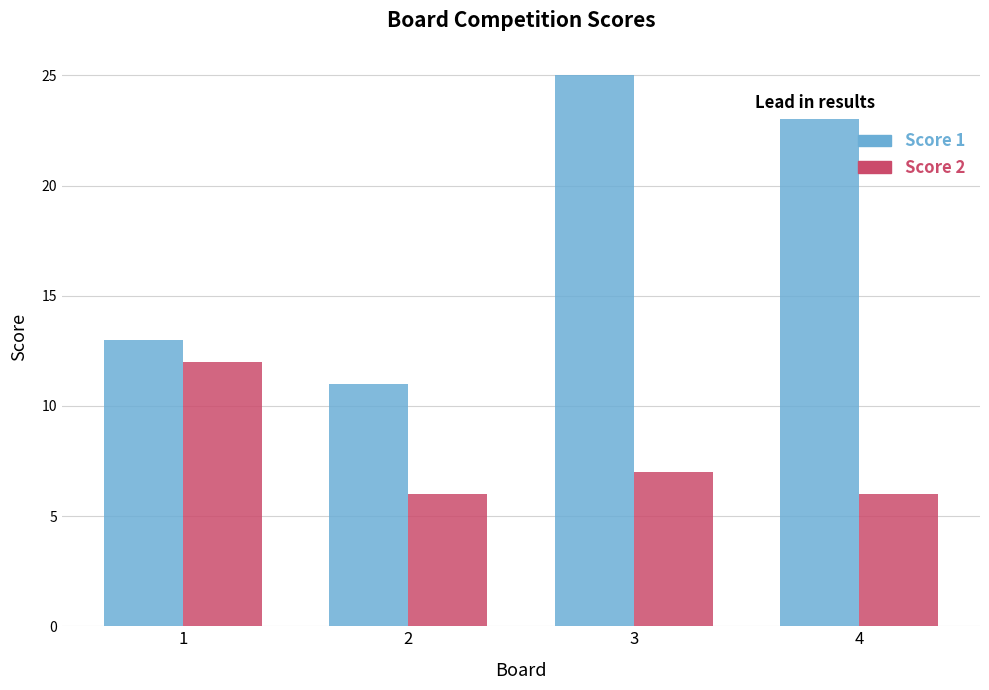

Which series changed the most between 1 and 3?

Score 1